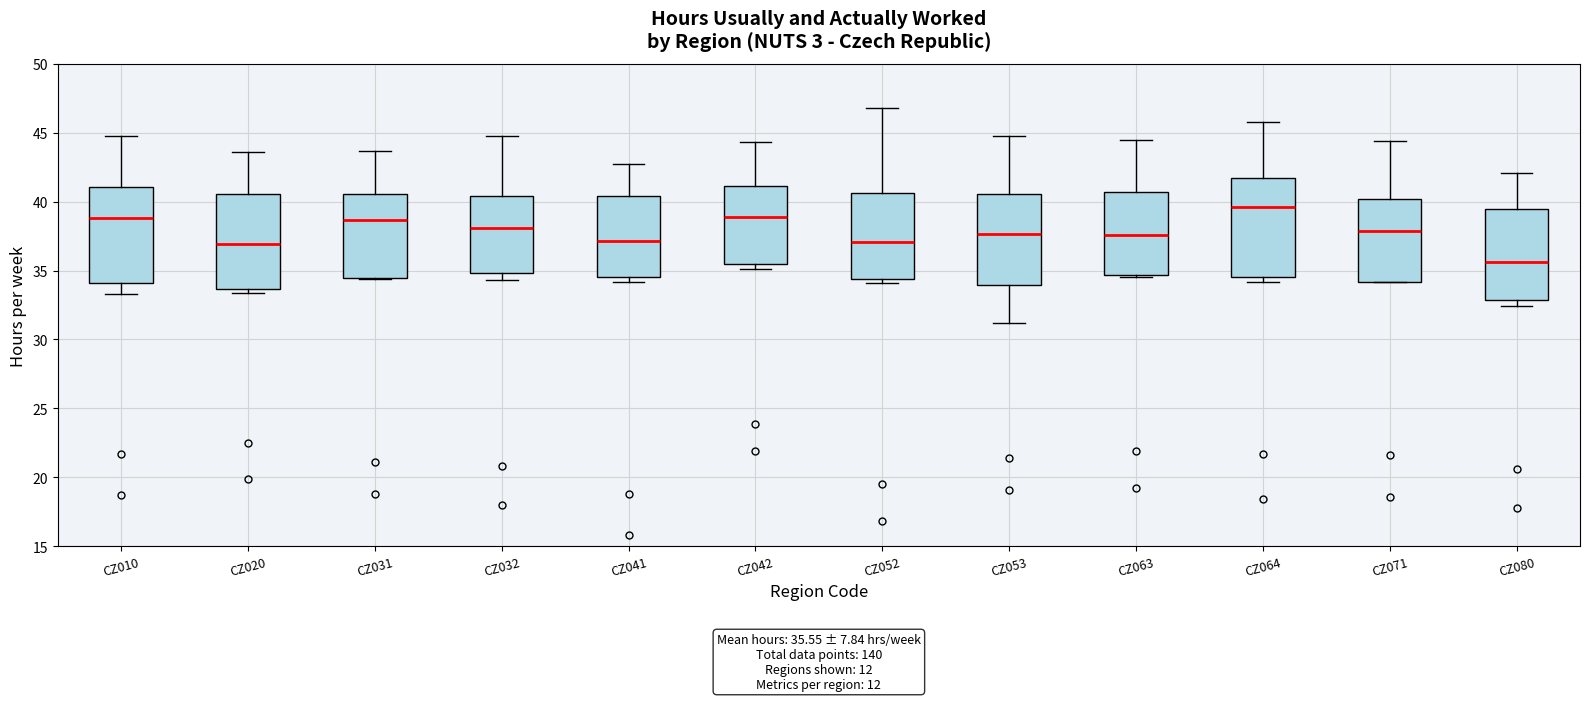

Which box has the lowest median line?

CZ080